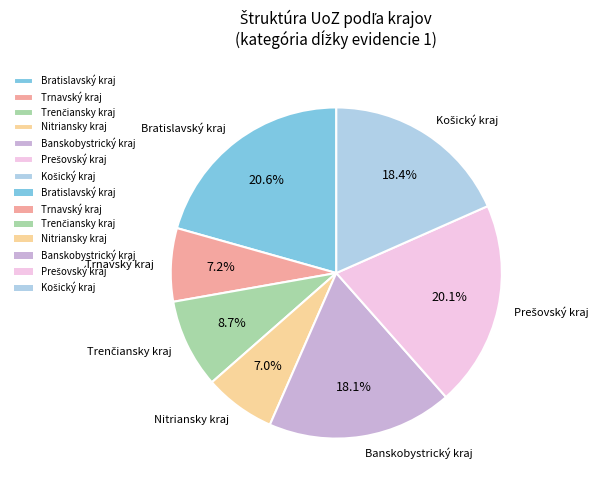

Count the number of slices in the pie.

7